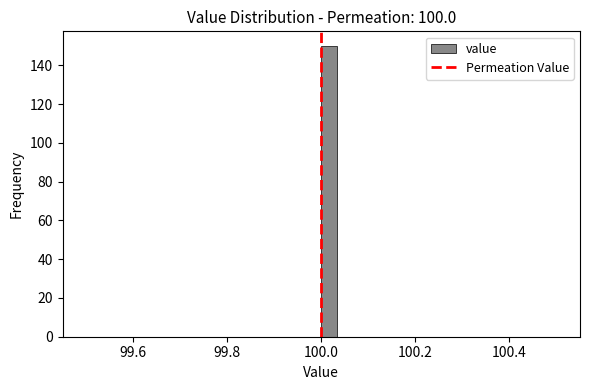

Read against the x-axis, roughly where is the centre of the tallest bar?

100.02